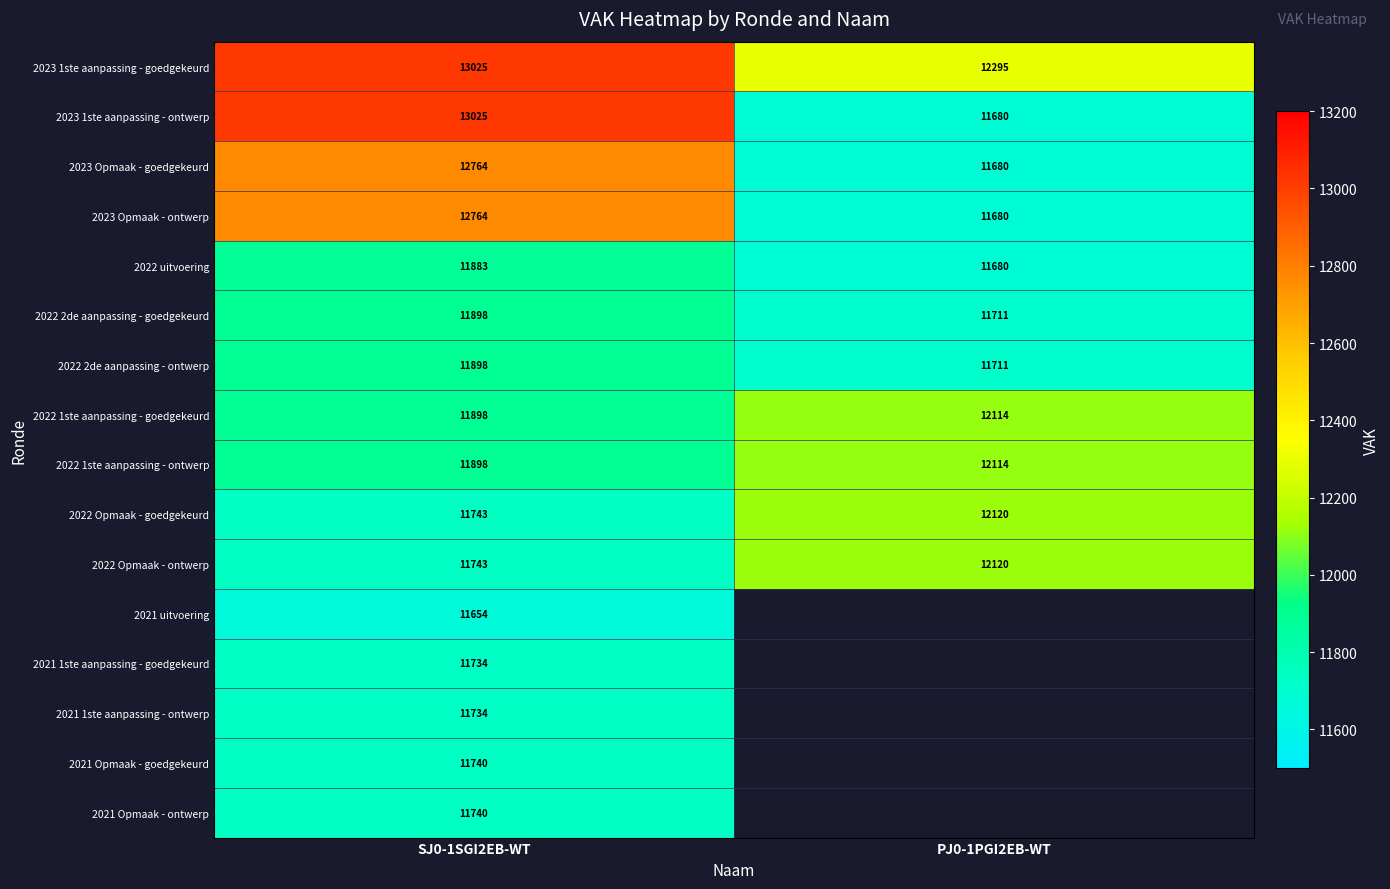

Between SJ0-1SGI2EB-WT and PJ0-1PGI2EB-WT, which is larger?

SJ0-1SGI2EB-WT